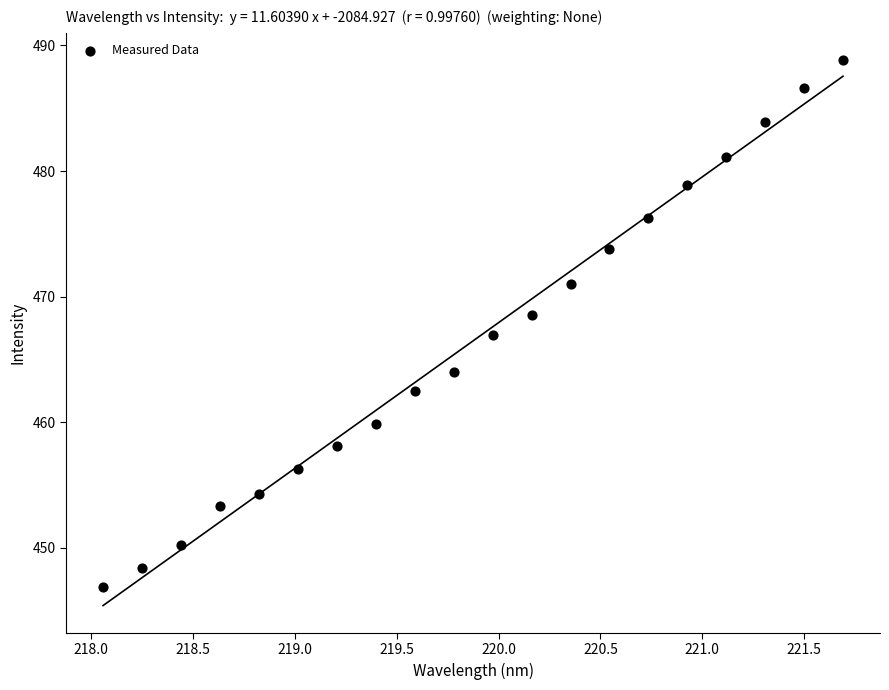

What is the range of Y values (max minus min)?

42.0